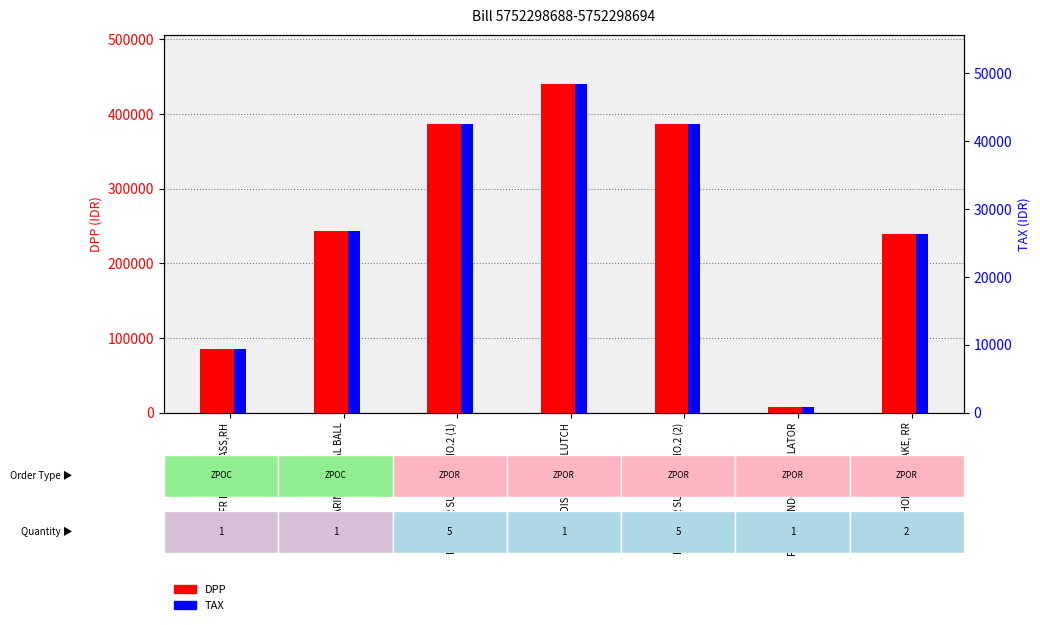

Rank the series at SHOE KIT, BRAKE, RR from lowest to highest value.

TAX, DPP